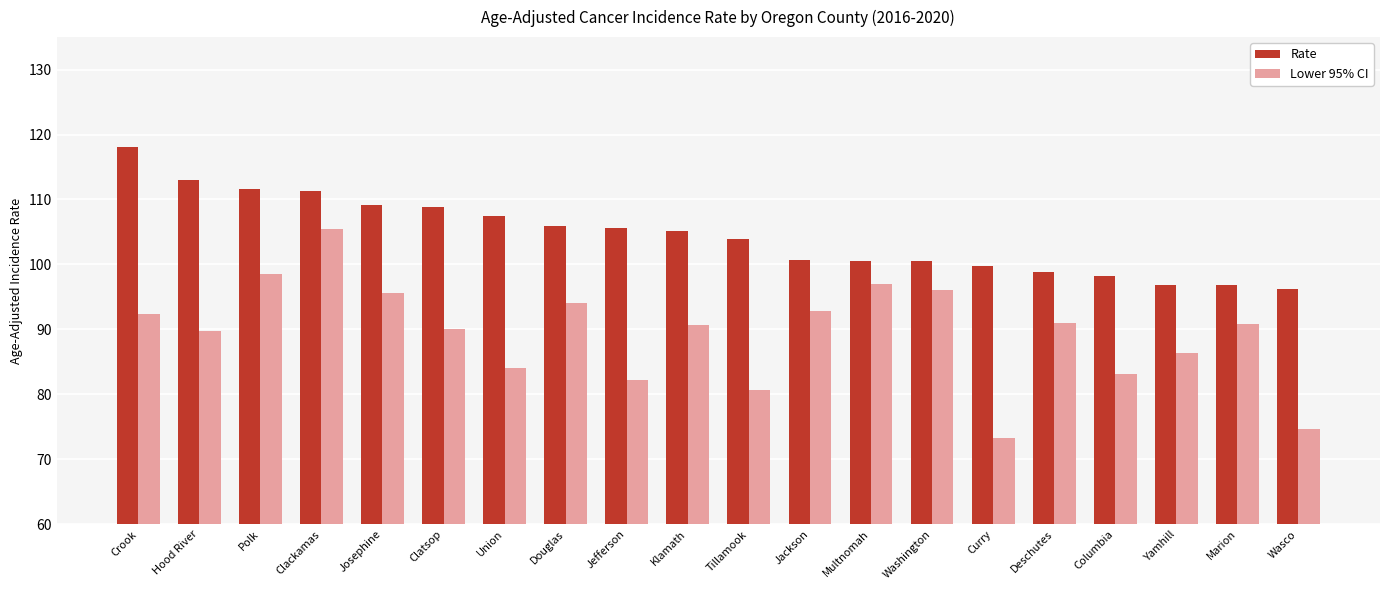

How many data points does each series have?

20